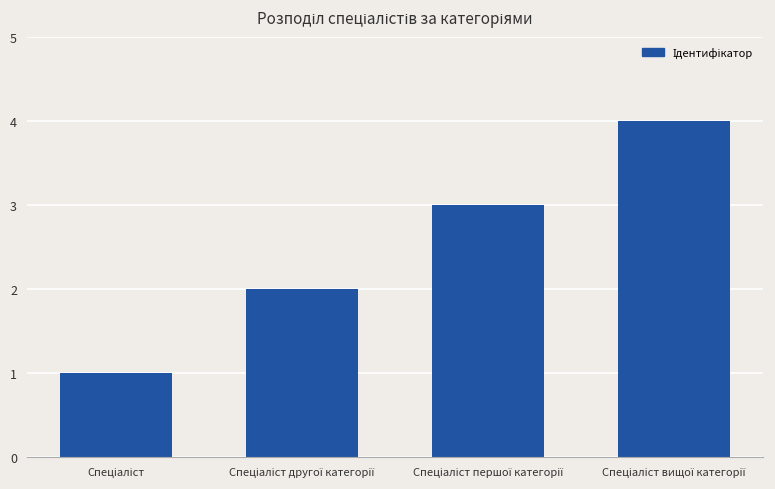

How many data points are less than 3?

2